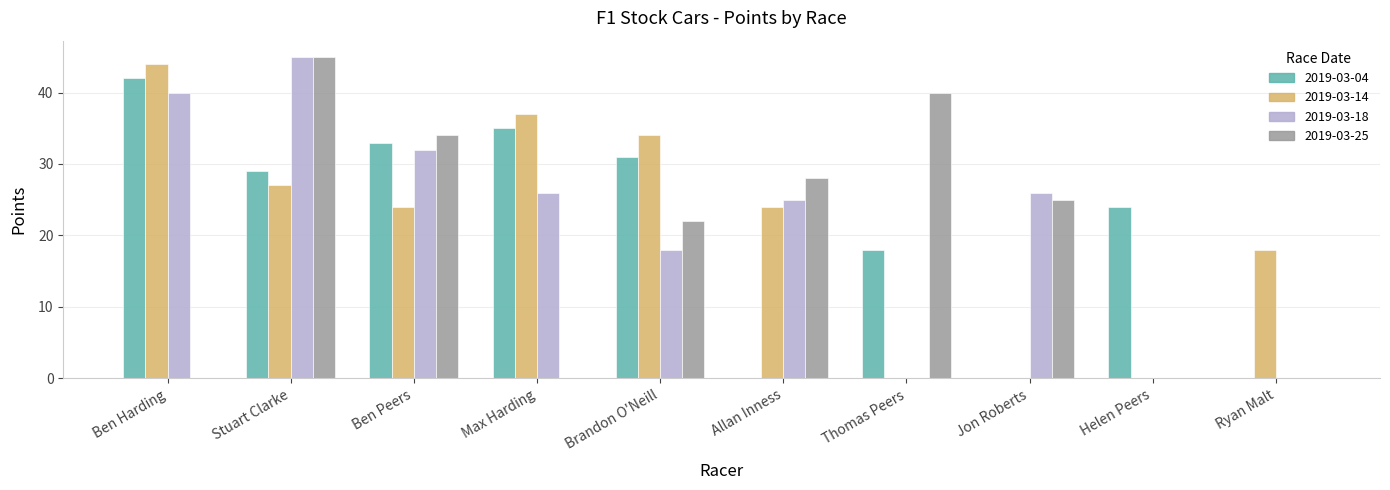

How many 2019-03-18 values are between 0 and 32?

8